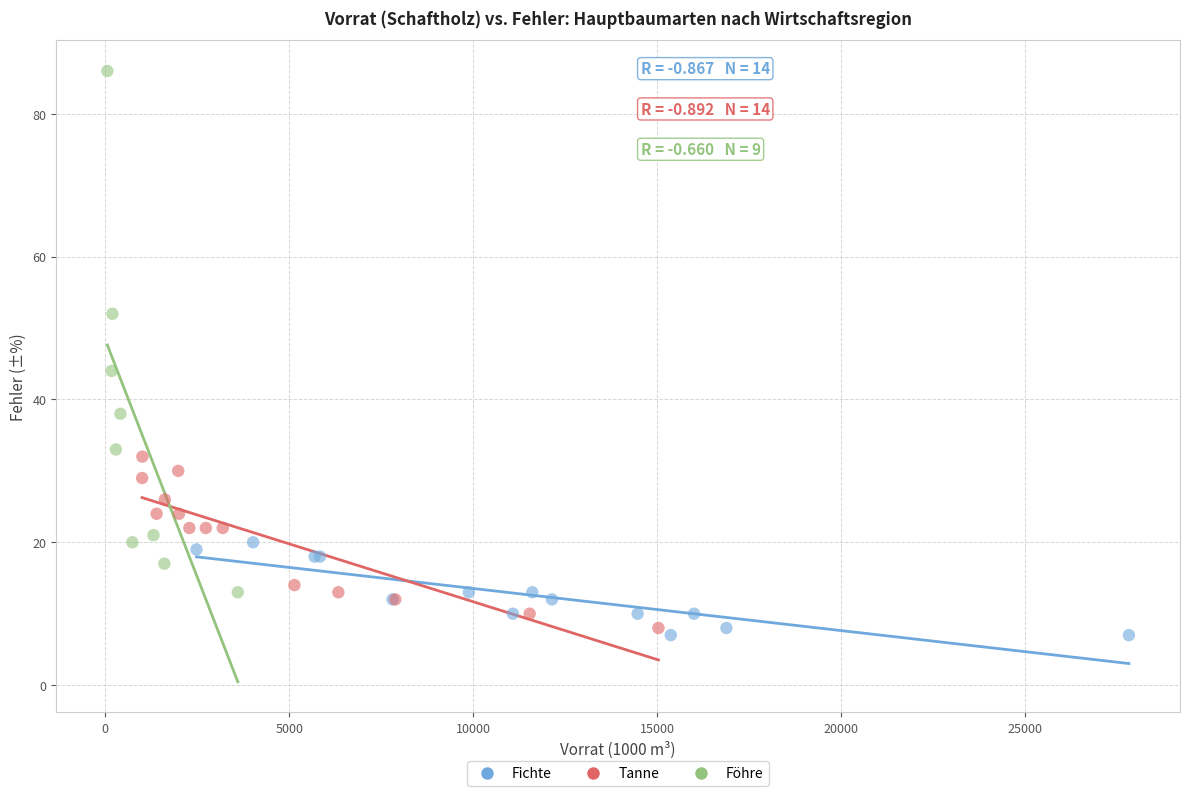

Which series reaches the maximum Y coordinate?

Föhre